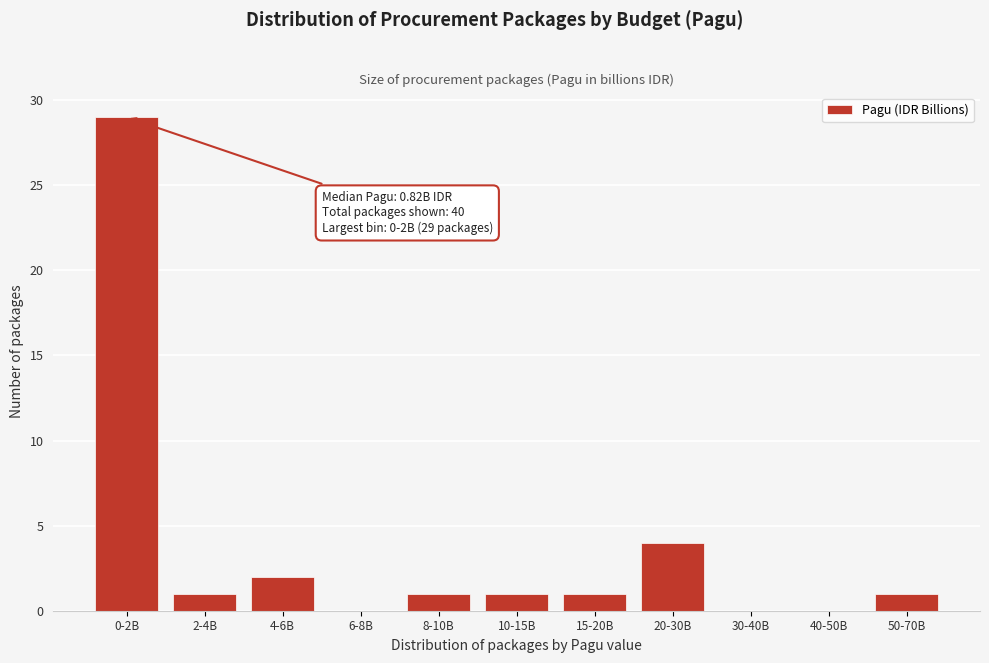

Reading right to left, transcribe all the data shown in this chart.

50-70B=1	40-50B=0	30-40B=0	20-30B=4	15-20B=1	10-15B=1	8-10B=1	6-8B=0	4-6B=2	2-4B=1	0-2B=29